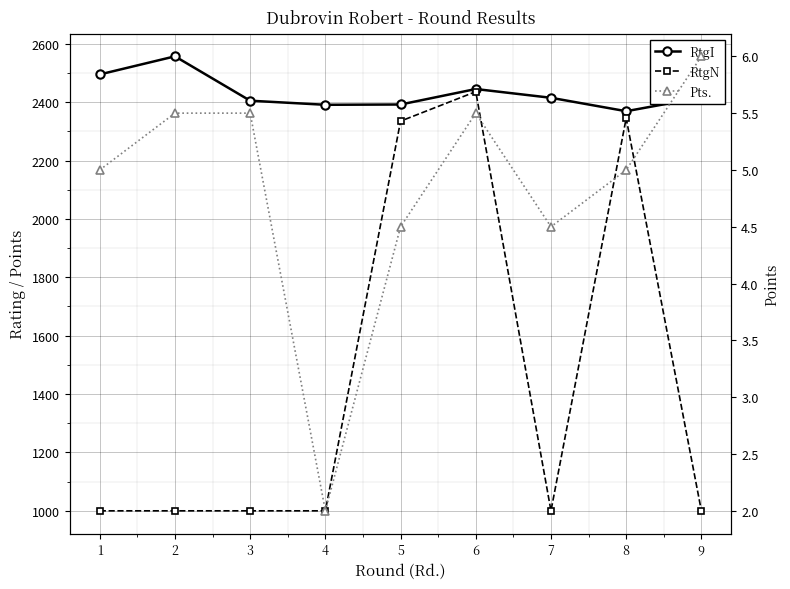

True or false: Pts. and RtgN intersect in this chart.

False